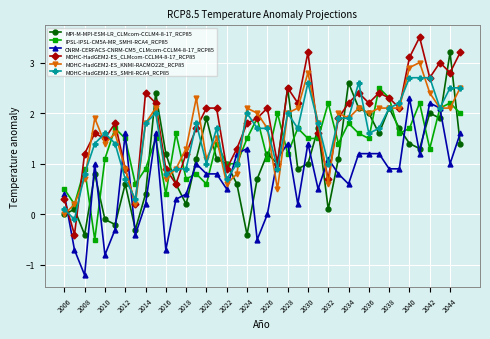

Which series has the largest total across all categories?

MOHC-HadGEM2-ES_CLMcom-CCLM4-8-17_RCP85